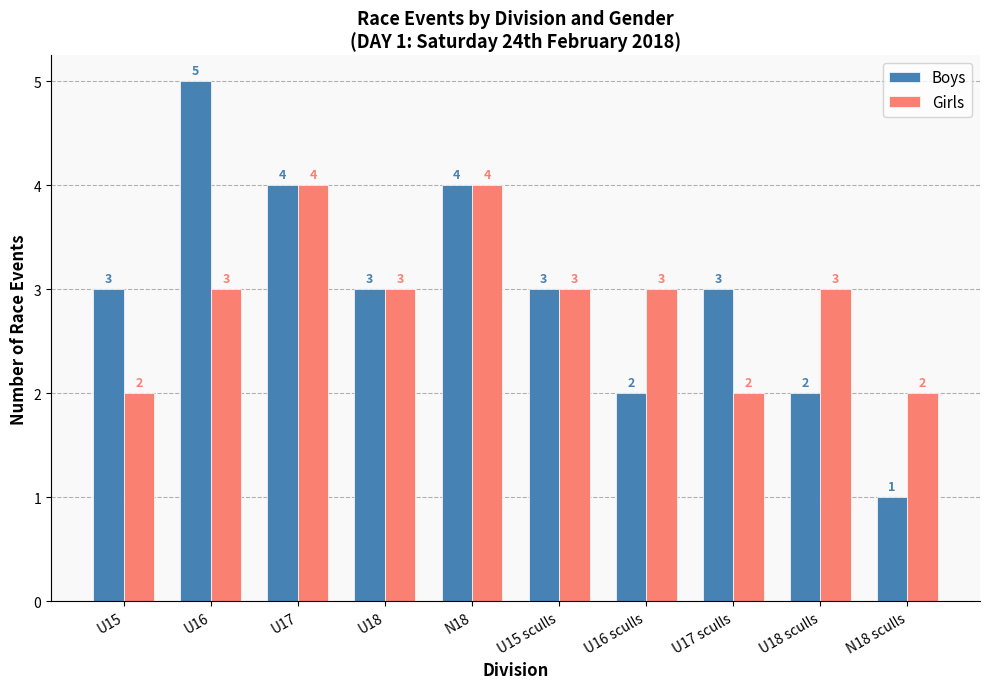

Reading left to right, what are all the values shown in this chart?

Boys: 3	5	4	3	4	3	2	3	2	1
Girls: 2	3	4	3	4	3	3	2	3	2